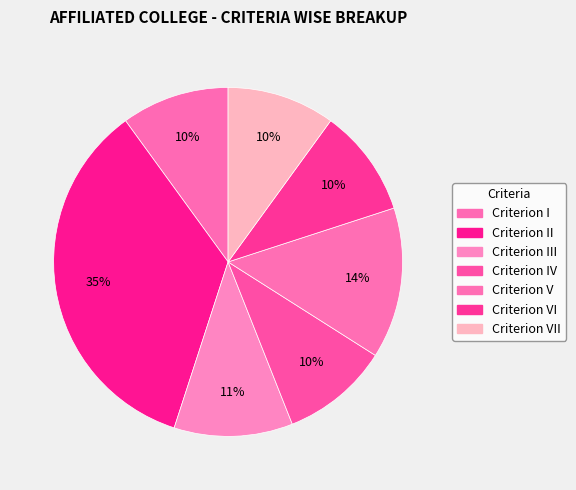

What percentage is the Criterion VI slice, to the nearest percent?

10%